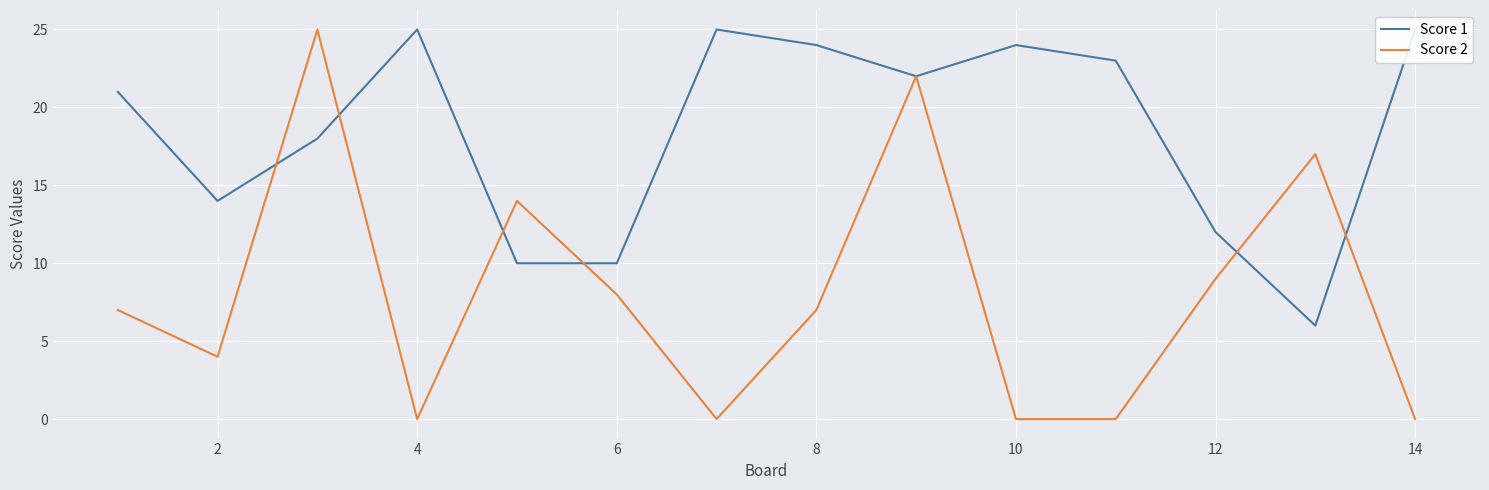

True or false: Score 2 has a value of 4 at 2.

True